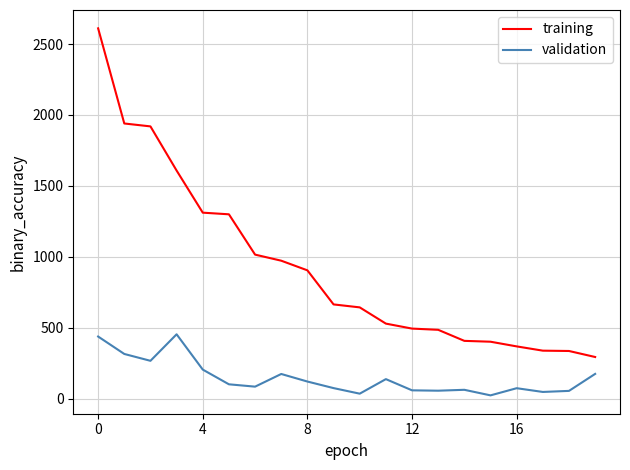

What is the maximum value for validation?

453.6